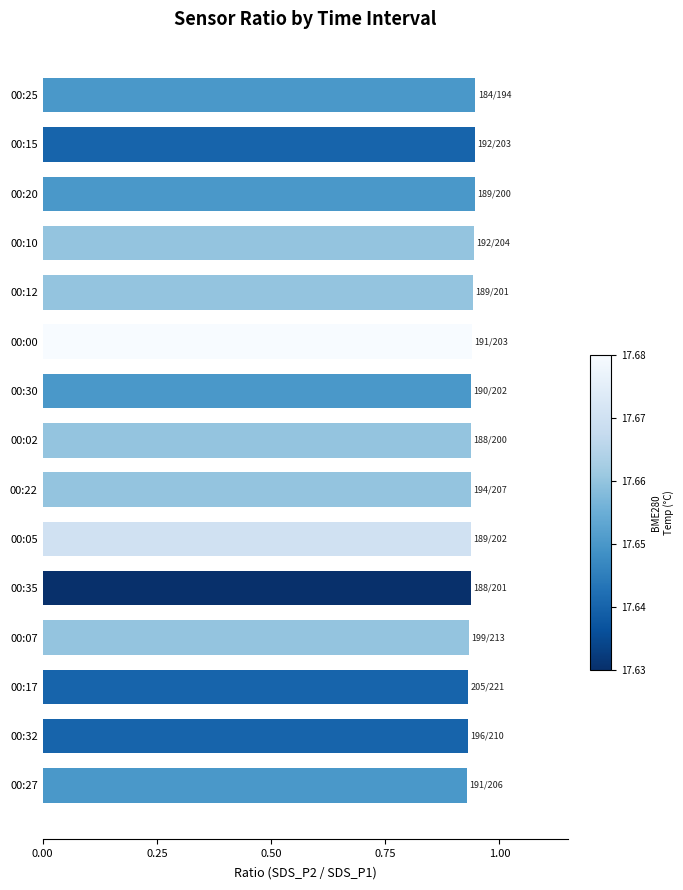

Is it true that the value at 00:30 is 1.4?

False